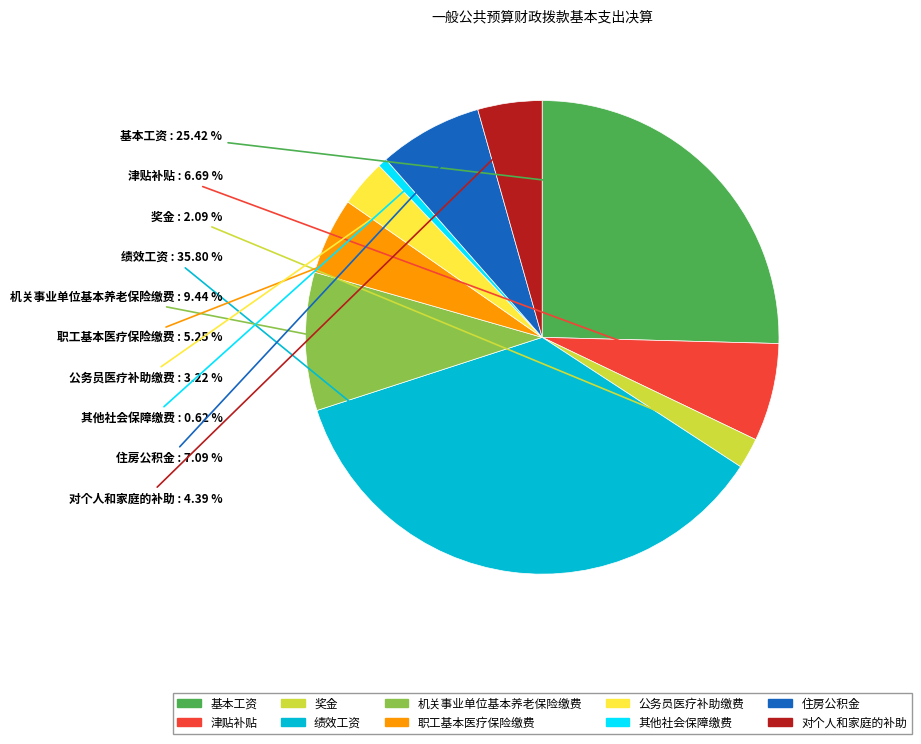

Which slice is the smallest?

其他社会保障缴费